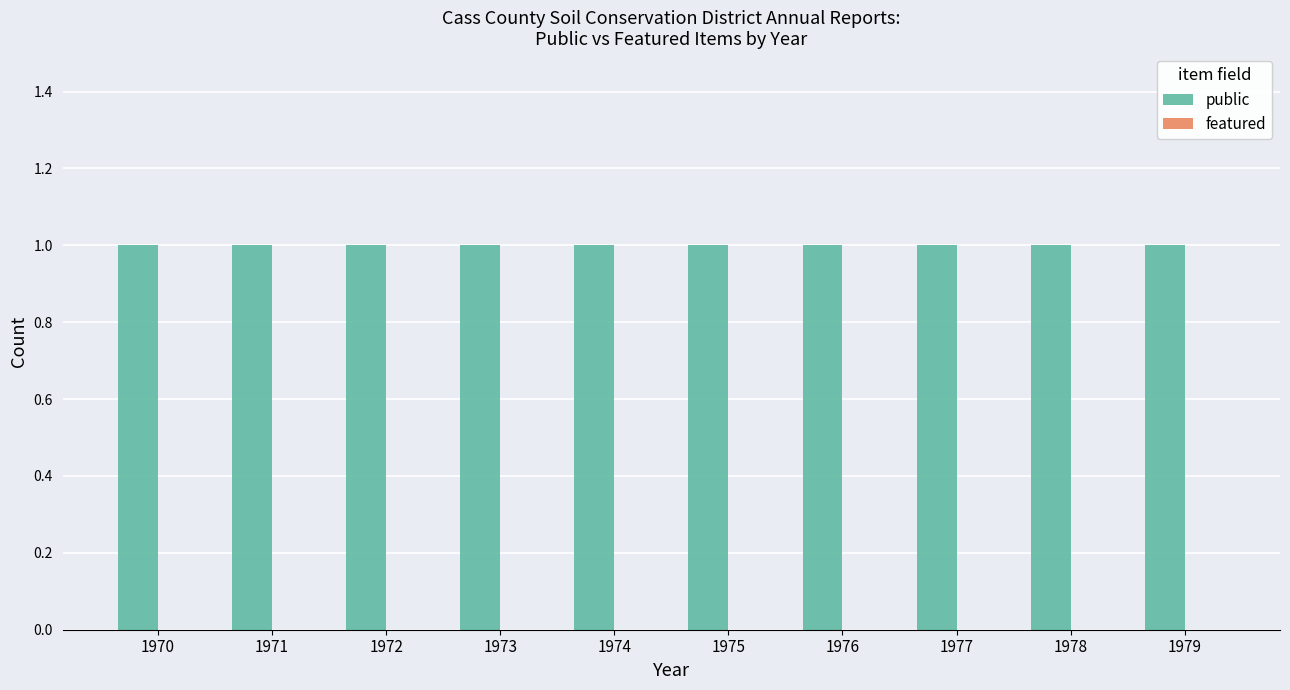

What is the value of the public bar at the 6th from the left?

1